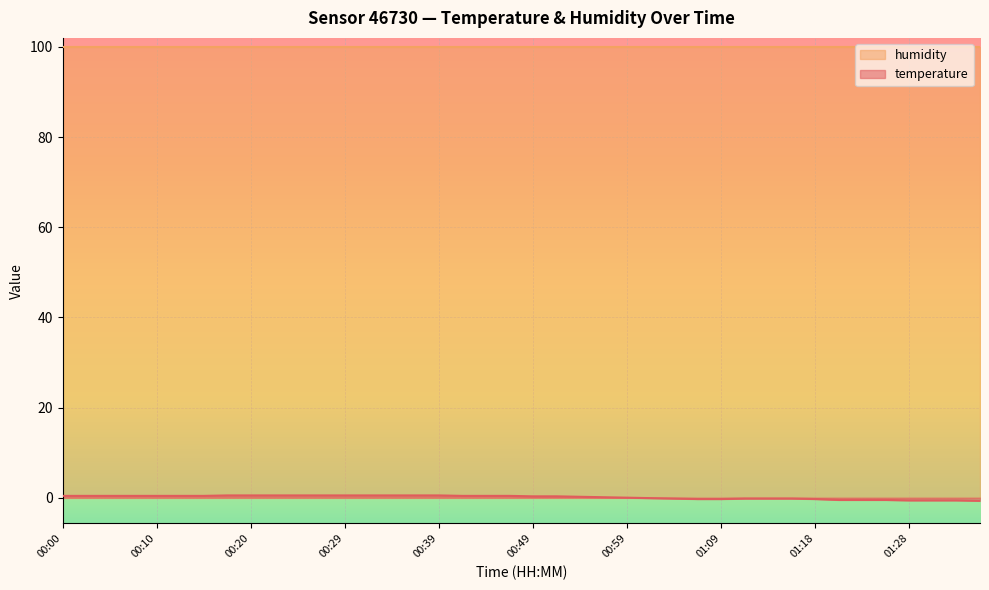

What position from the left is 01:13?

31